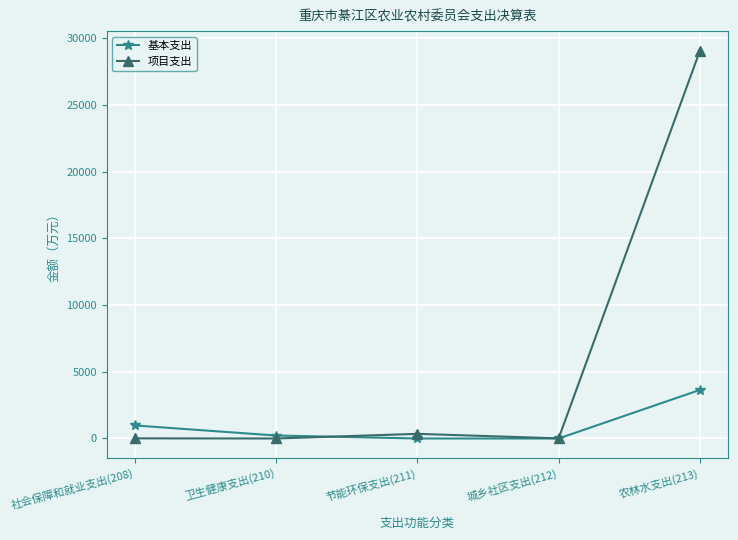

Which series has the largest total across all categories?

项目支出